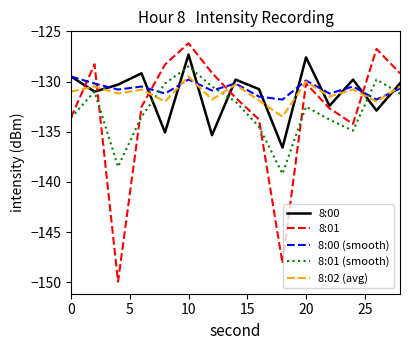

What is the greatest value displayed?

-126.2